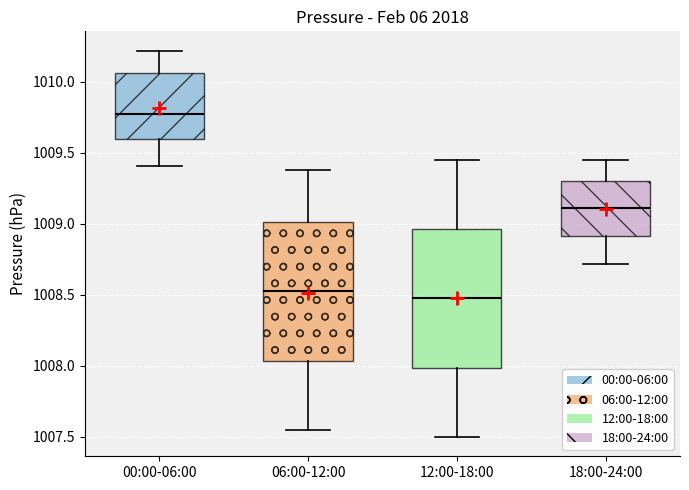

Where is the upper edge of the box for 00:00-06:00 on the y-axis? The values are not printed on the chart, so give them approximately, as read against the axis.

1010.05